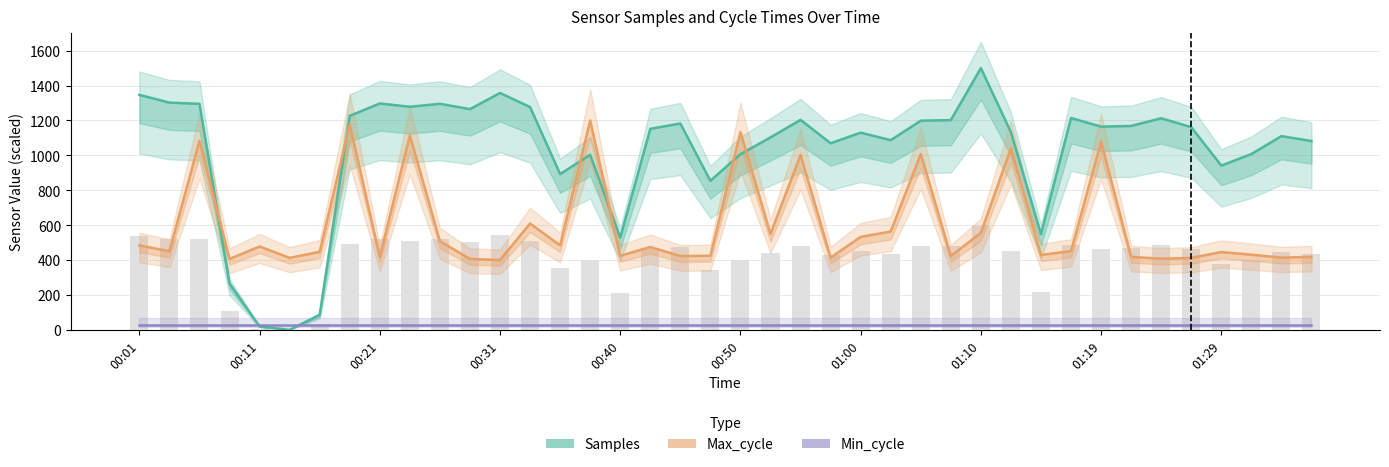

What is the total value across all series at 39?

1528.3